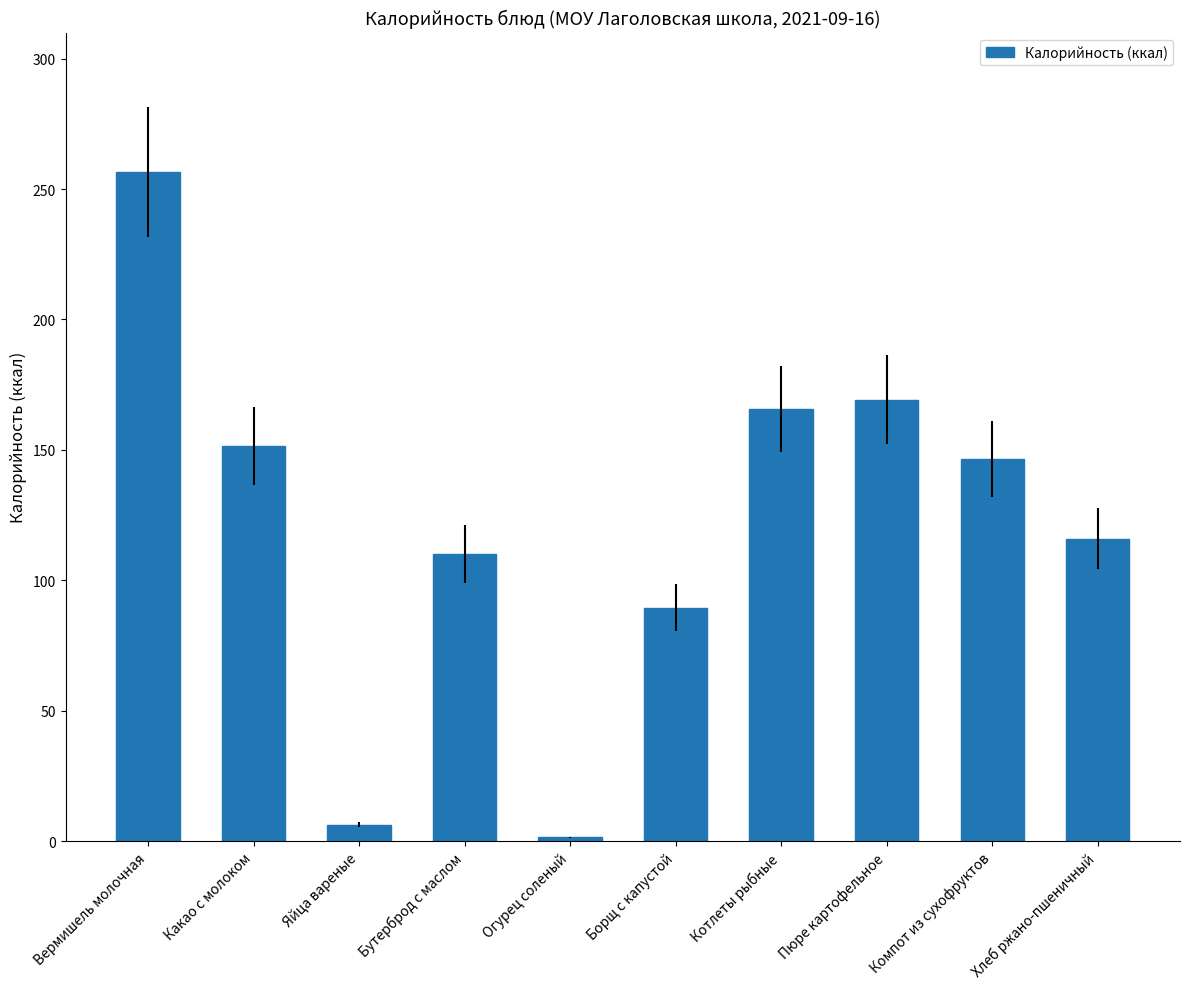

Reading left to right, what are all the values shown in this chart?

Вермишель молочная=256.6	Какао с молоком=151.4	Яйца вареные=6.3	Бутерброд с маслом=110.0	Огурец соленый=1.4	Борщ с капустой=89.4	Котлеты рыбные=165.5	Пюре картофельное=169.2	Компот из сухофруктов=146.4	Хлеб ржано-пшеничный=116.0